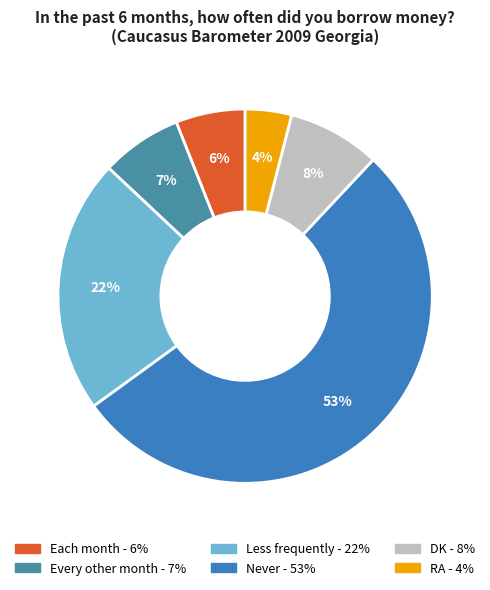

The Every other month slice represents 7% of the pie. True or false?

True